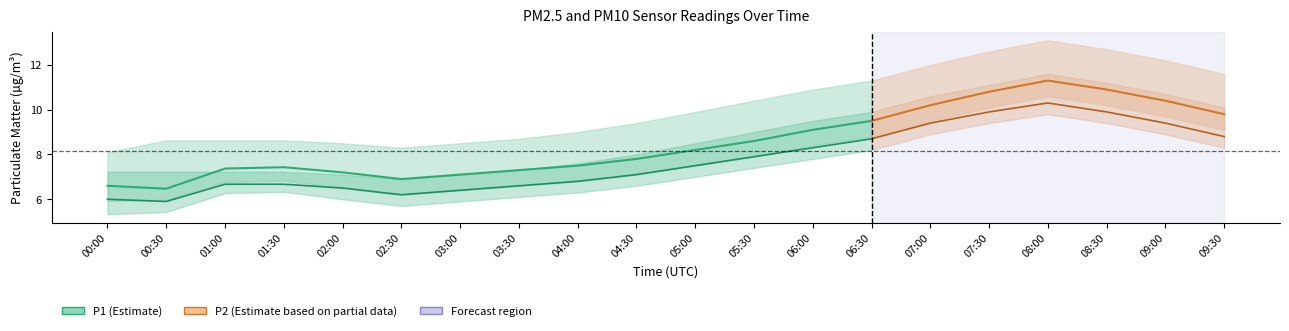

Which series has the largest range (max minus min)?

P1_upper